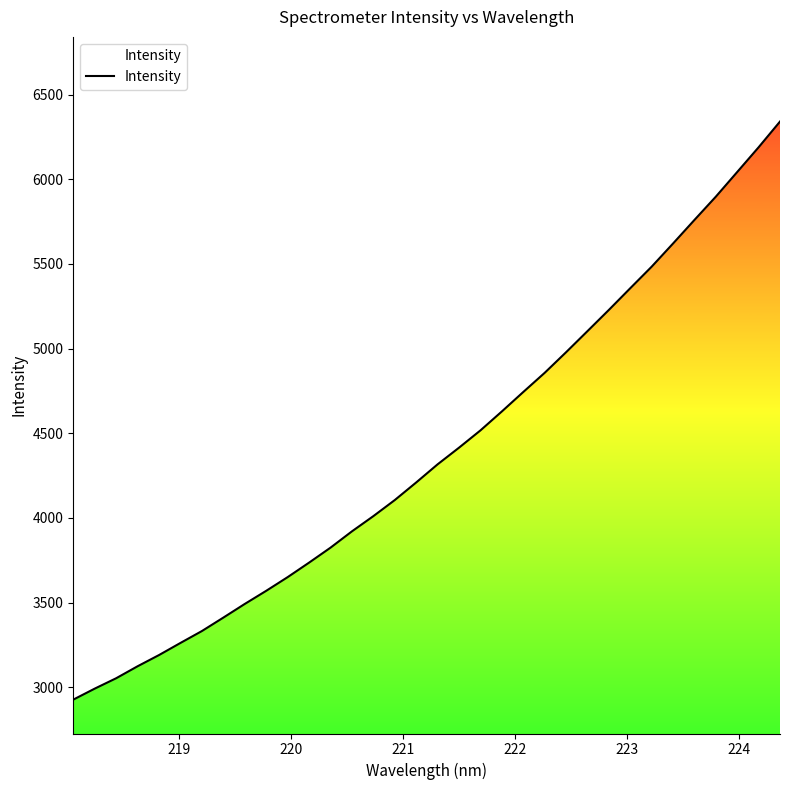

What is the smallest value displayed?

2926.6